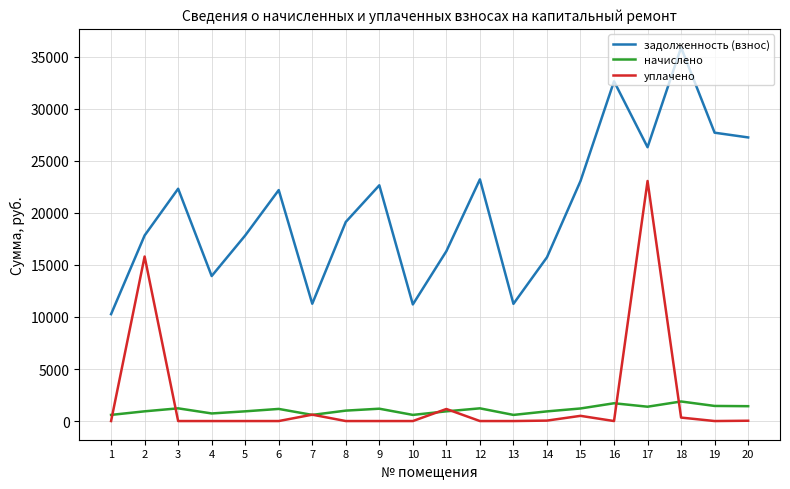

Which series changed the most between 8 and 18?

задолженность (взнос)